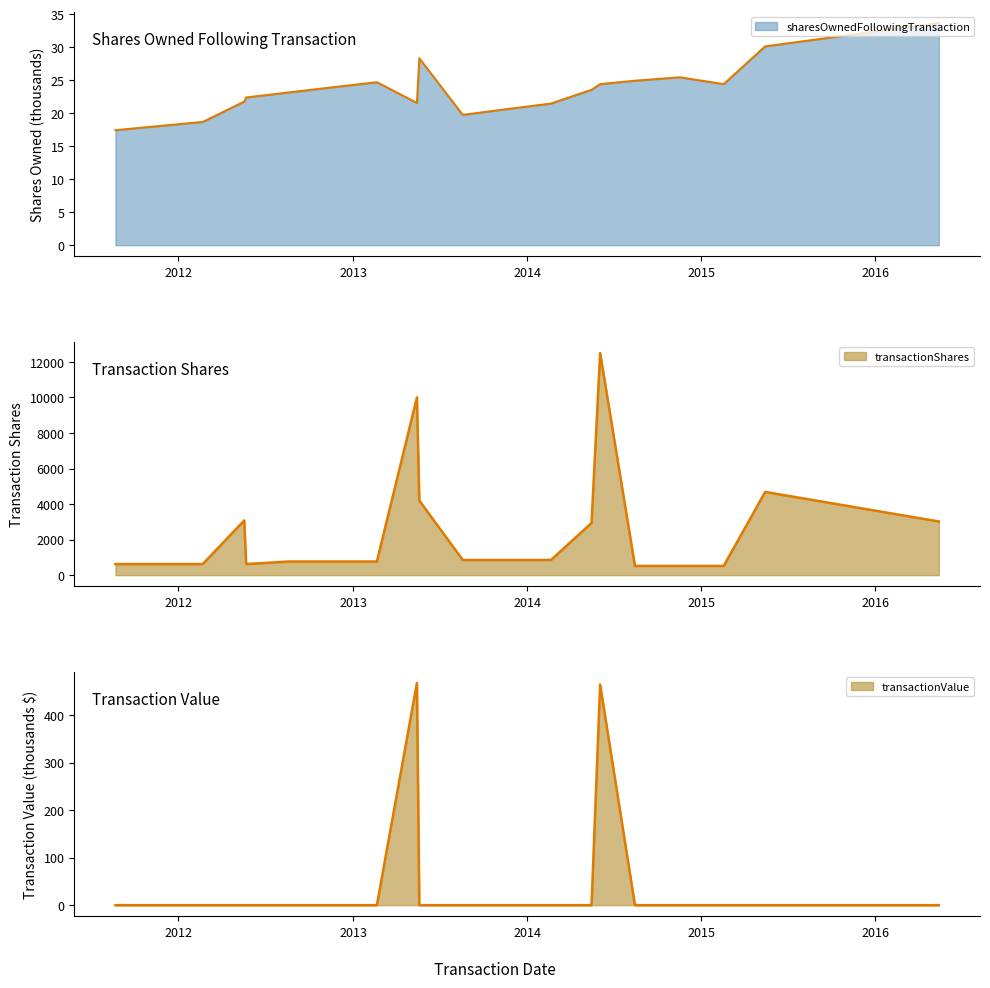

Rank the categories by transactionShares value from lowest to highest.

2014-08-15, 2015-02-17, 2014-11-17, 2011-08-22, 2011-11-21, 2012-02-21, 2012-05-22, 2012-08-20, 2012-11-19, 2013-02-20, 2013-08-19, 2013-11-18, 2014-02-20, 2014-05-16, 2016-05-13, 2012-05-18, 2013-05-20, 2015-05-15, 2013-05-15, 2014-06-03